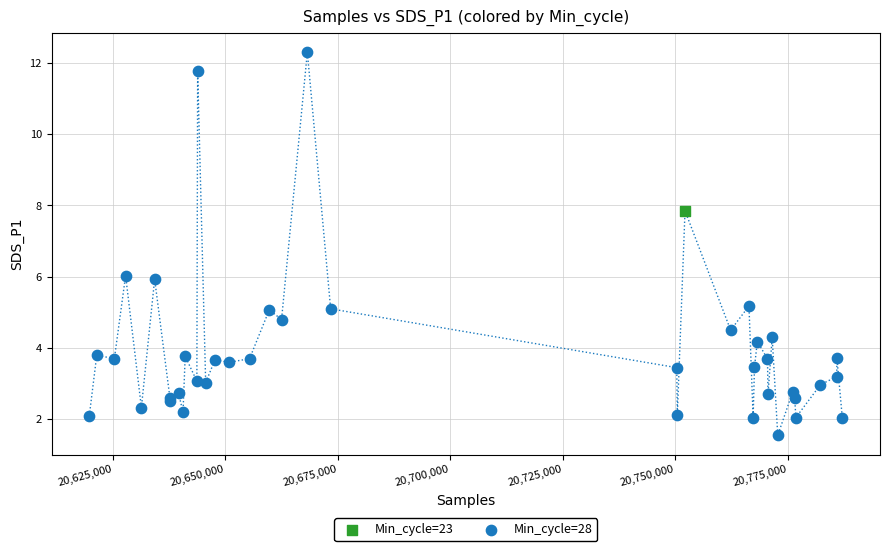

What are all the series names shown in the legend?

Min_cycle=23, Min_cycle=28